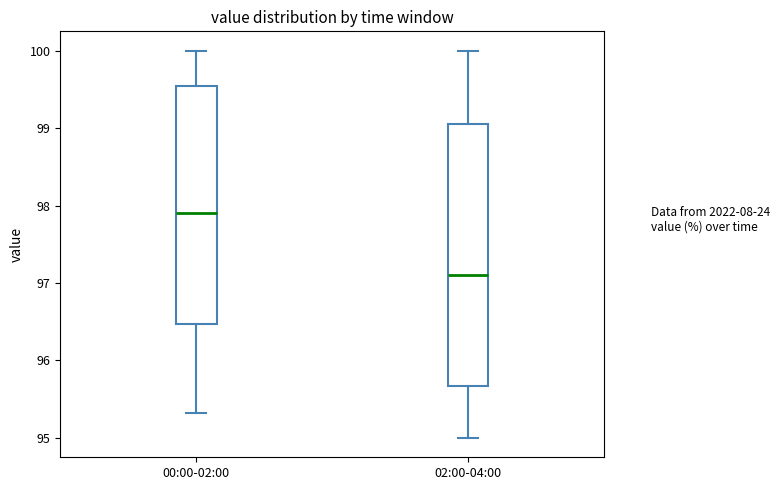

Which box is the tallest, from its lower edge to its upper edge?

02:00-04:00